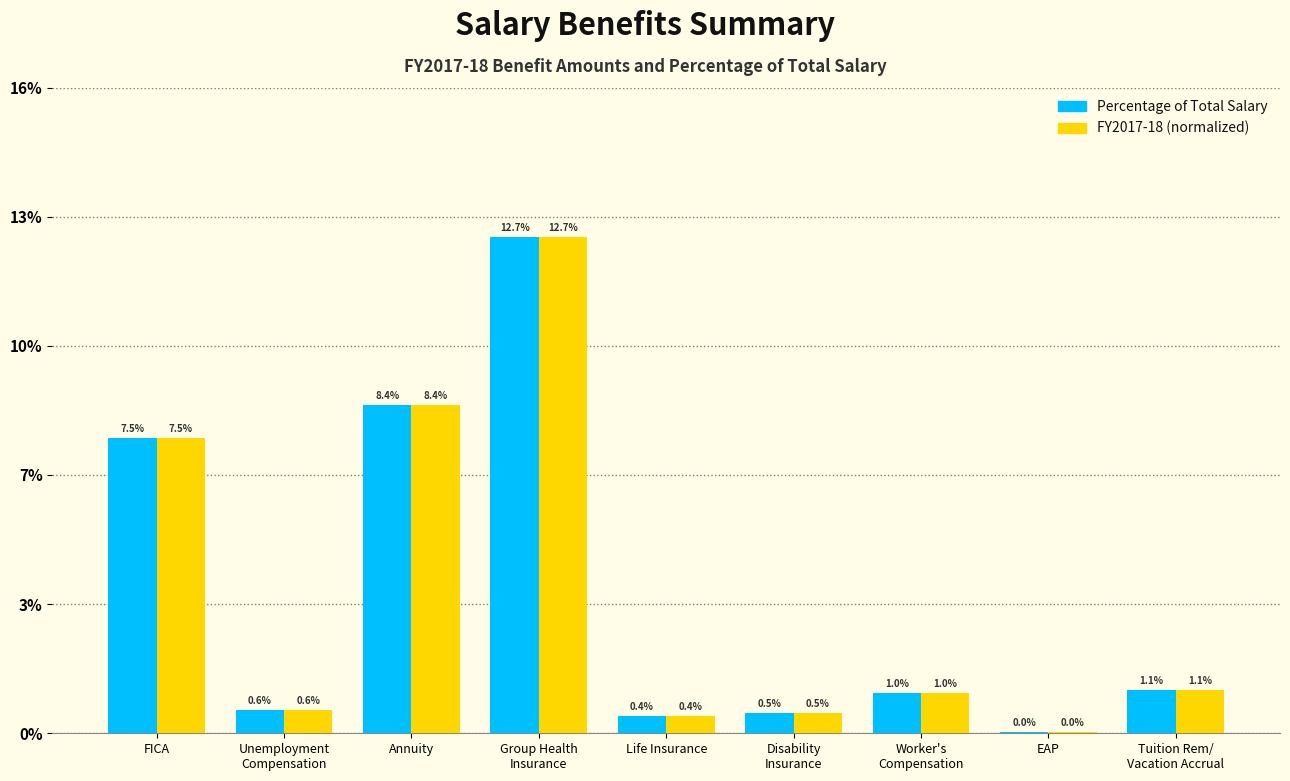

Which series has the widest spread of values?

Percentage of Total Salary